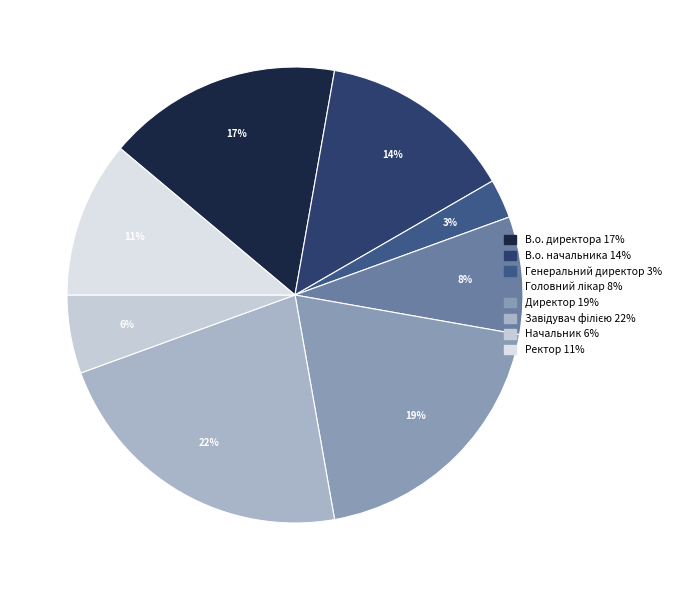

What percentage is NOT represented by В.о. начальника?

86.1%